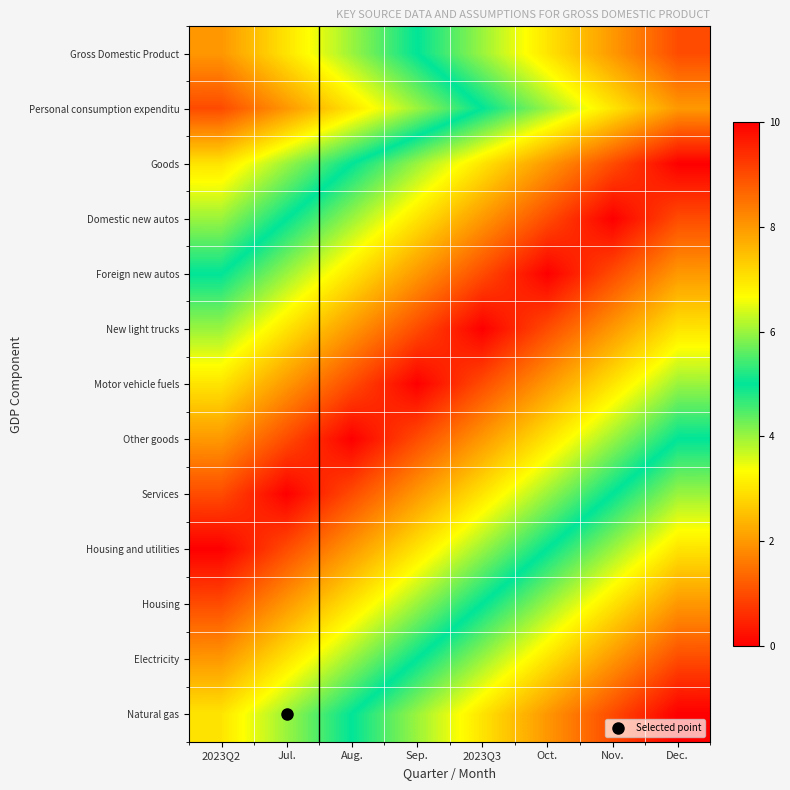

Reading left to right, what are all the values shown in this chart?

Gross Domestic Product: 2023Q2=8	Jul.=7	Aug.=6	Sep.=5	2023Q3=4	Oct.=3	Nov.=2	Dec.=1
Personal consumption expenditu: 2023Q2=9	Jul.=8	Aug.=7	Sep.=6	2023Q3=5	Oct.=4	Nov.=3	Dec.=2
Goods: 2023Q2=7	Jul.=6	Aug.=5	Sep.=4	2023Q3=3	Oct.=2	Nov.=1	Dec.=0
Domestic new autos: 2023Q2=6	Jul.=5	Aug.=4	Sep.=3	2023Q3=2	Oct.=1	Nov.=0	Dec.=1
Foreign new autos: 2023Q2=5	Jul.=4	Aug.=3	Sep.=2	2023Q3=1	Oct.=0	Nov.=1	Dec.=2
New light trucks: 2023Q2=4	Jul.=3	Aug.=2	Sep.=1	2023Q3=0	Oct.=1	Nov.=2	Dec.=3
Motor vehicle fuels: 2023Q2=3	Jul.=2	Aug.=1	Sep.=0	2023Q3=1	Oct.=2	Nov.=3	Dec.=4
Other goods: 2023Q2=2	Jul.=1	Aug.=0	Sep.=1	2023Q3=2	Oct.=3	Nov.=4	Dec.=5
Services: 2023Q2=1	Jul.=0	Aug.=1	Sep.=2	2023Q3=3	Oct.=4	Nov.=5	Dec.=6
Housing and utilities: 2023Q2=0	Jul.=1	Aug.=2	Sep.=3	2023Q3=4	Oct.=5	Nov.=6	Dec.=7
Housing: 2023Q2=1	Jul.=2	Aug.=3	Sep.=4	2023Q3=5	Oct.=6	Nov.=7	Dec.=8
Electricity: 2023Q2=2	Jul.=3	Aug.=4	Sep.=5	2023Q3=6	Oct.=7	Nov.=8	Dec.=9
Natural gas: 2023Q2=3	Jul.=4	Aug.=5	Sep.=6	2023Q3=7	Oct.=8	Nov.=9	Dec.=10